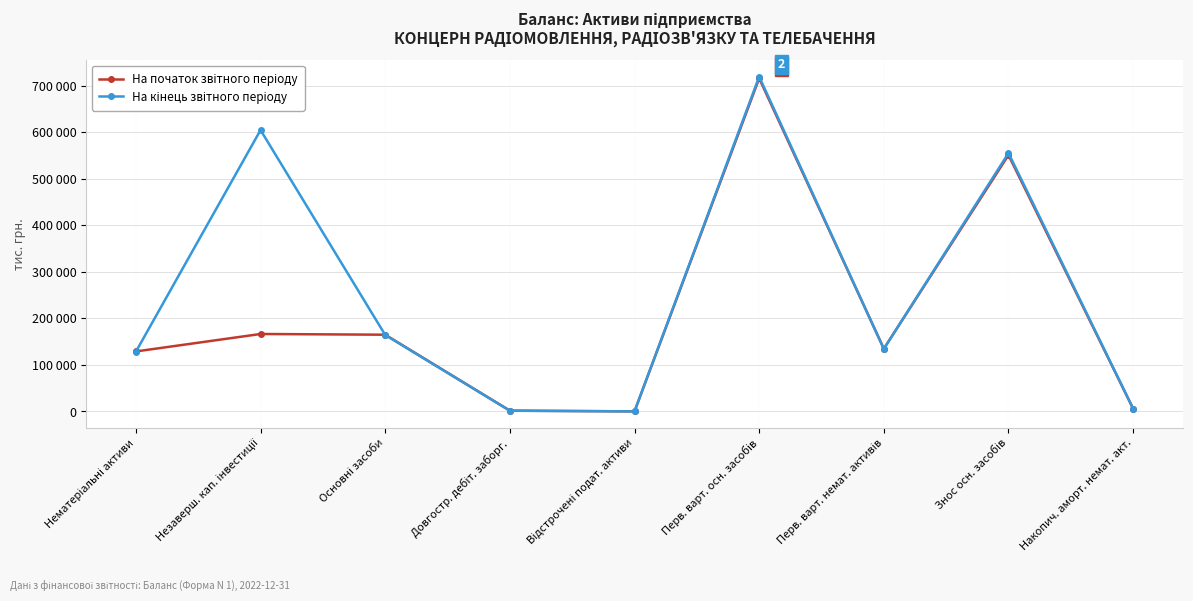

What is the spread (max minus min) of values at Перв. варт. осн. засобів?

3694